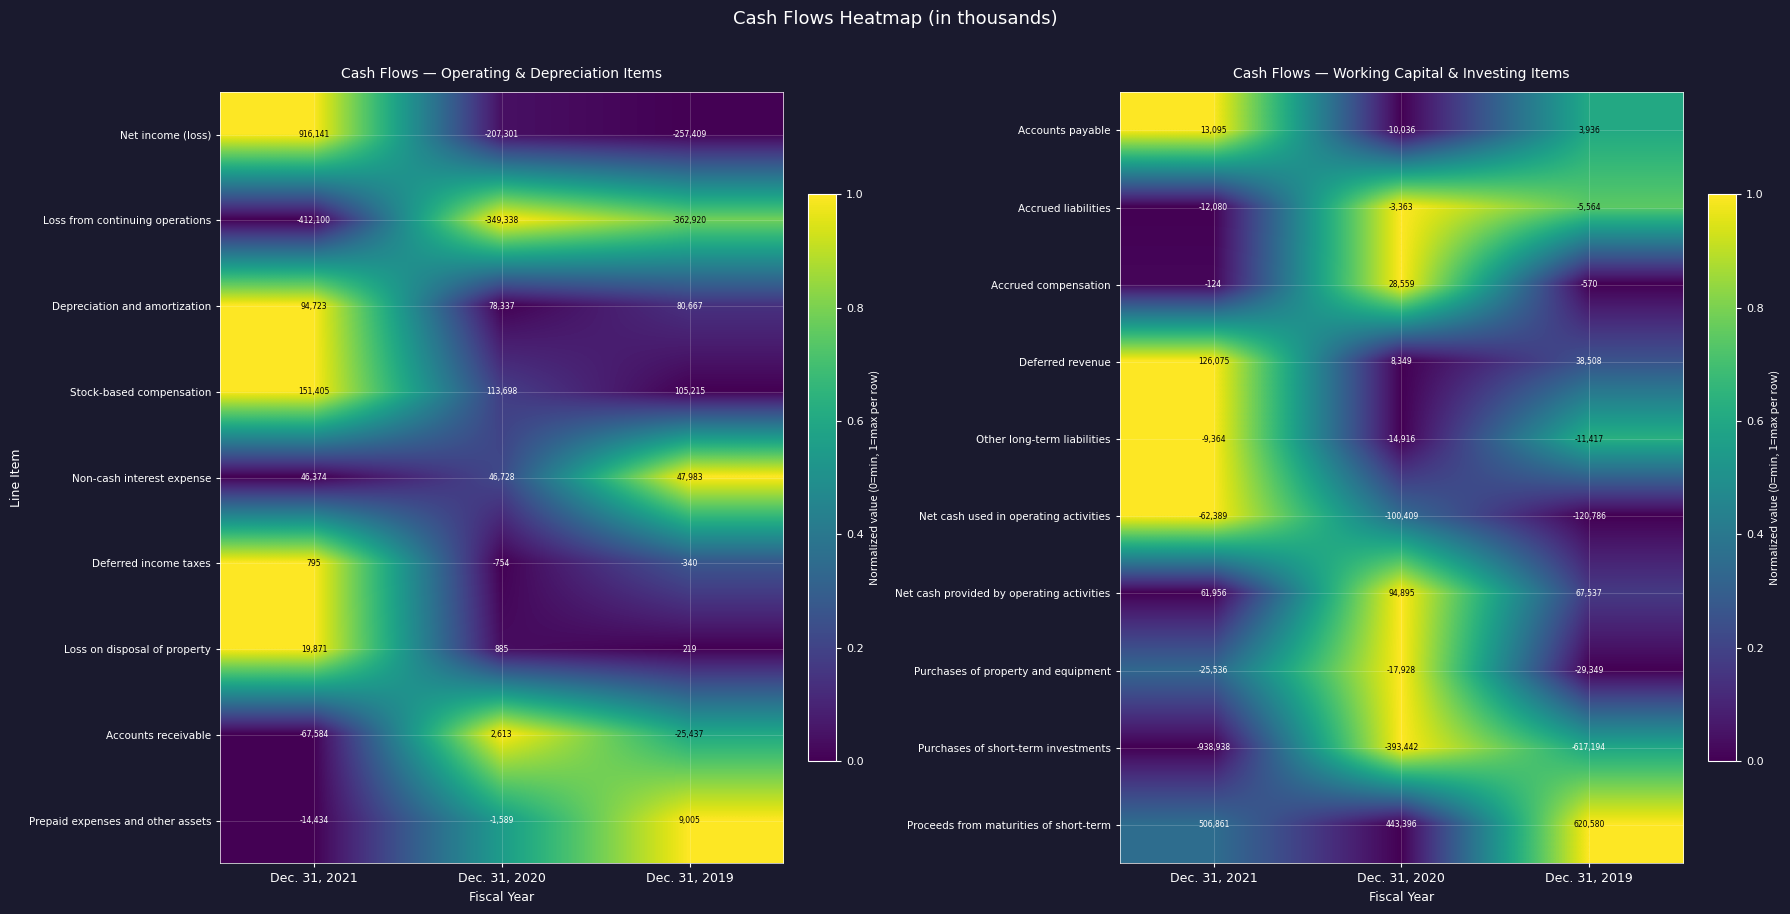

What is the difference between the Net cash provided by operating activities values at Dec. 31, 2021 and Dec. 31, 2019?

5581